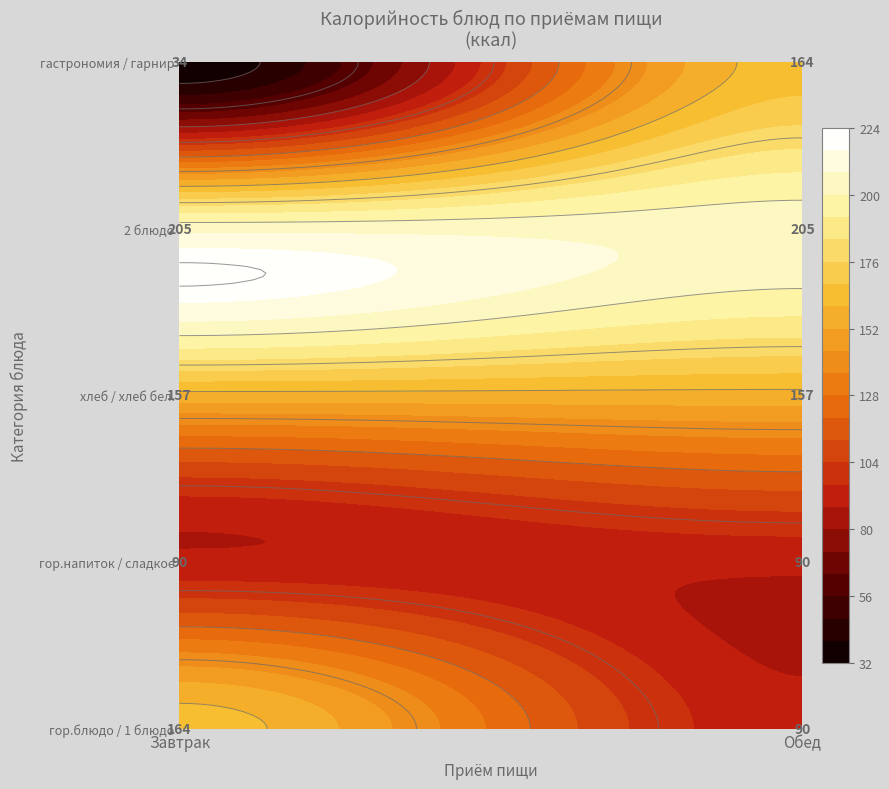

What is the total value across all series at 2 блюдо?

410